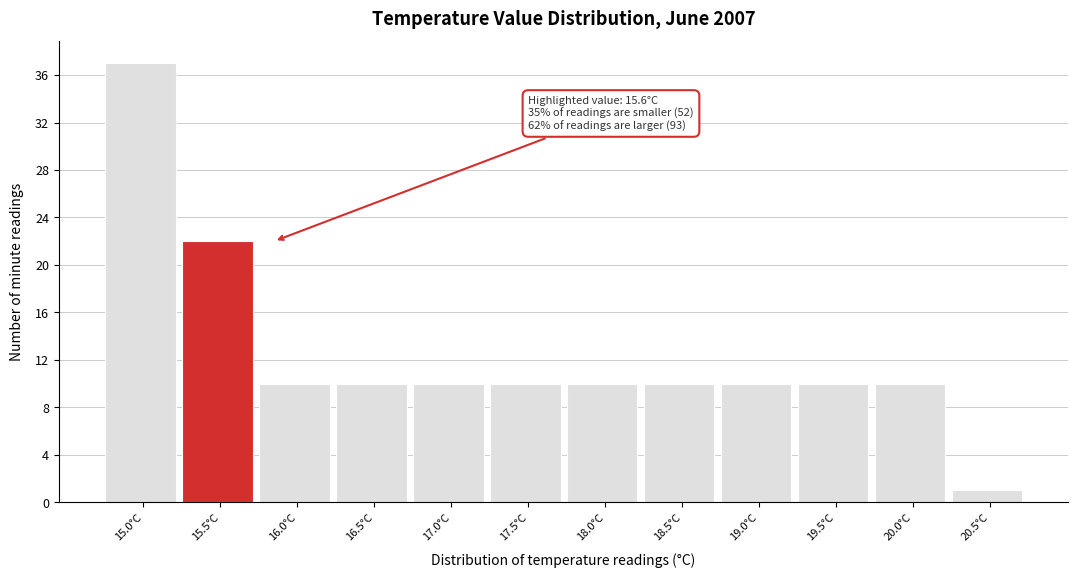

Which range on the x-axis has the tallest bar?

14.75 to 15.25